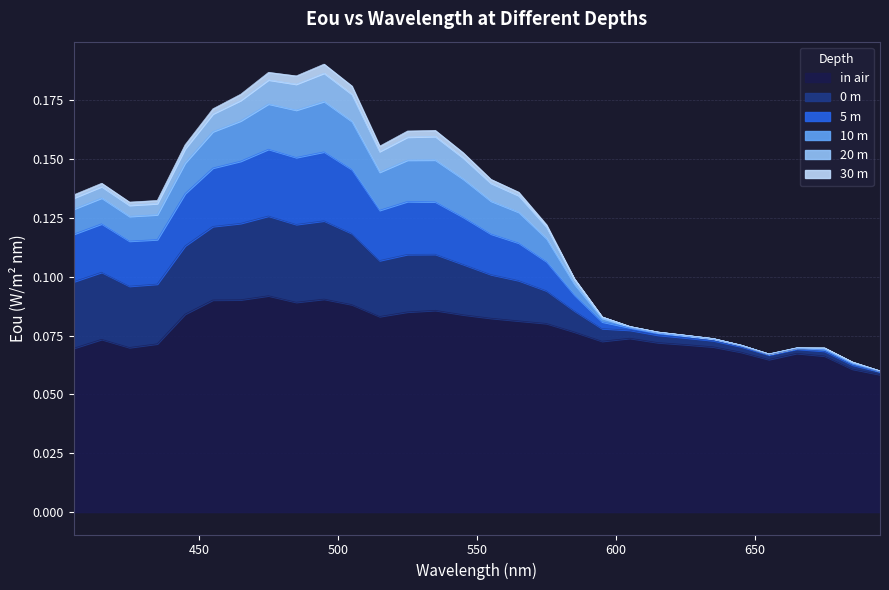

Does the chart have visible grid lines?

Yes